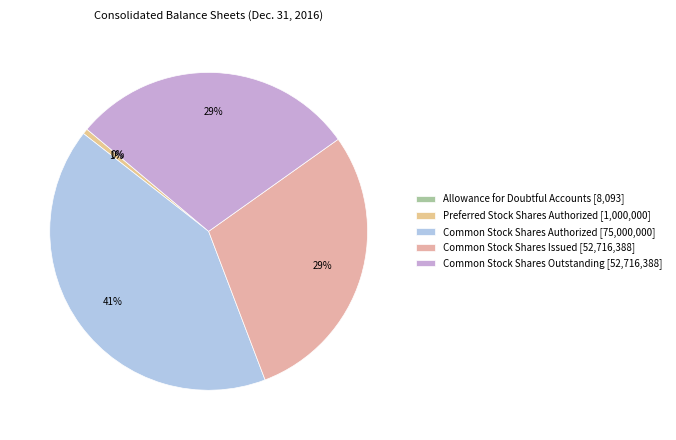

Does any single category account for the majority?

No